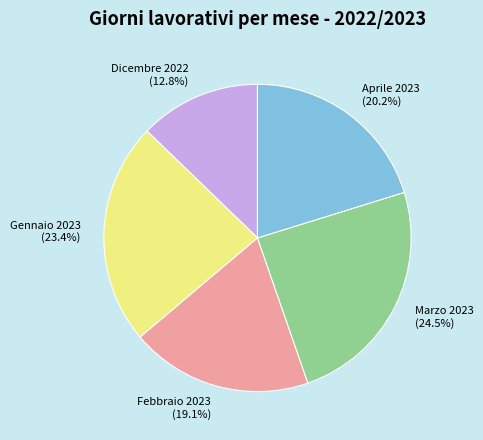

How many slices are in this pie chart?

5